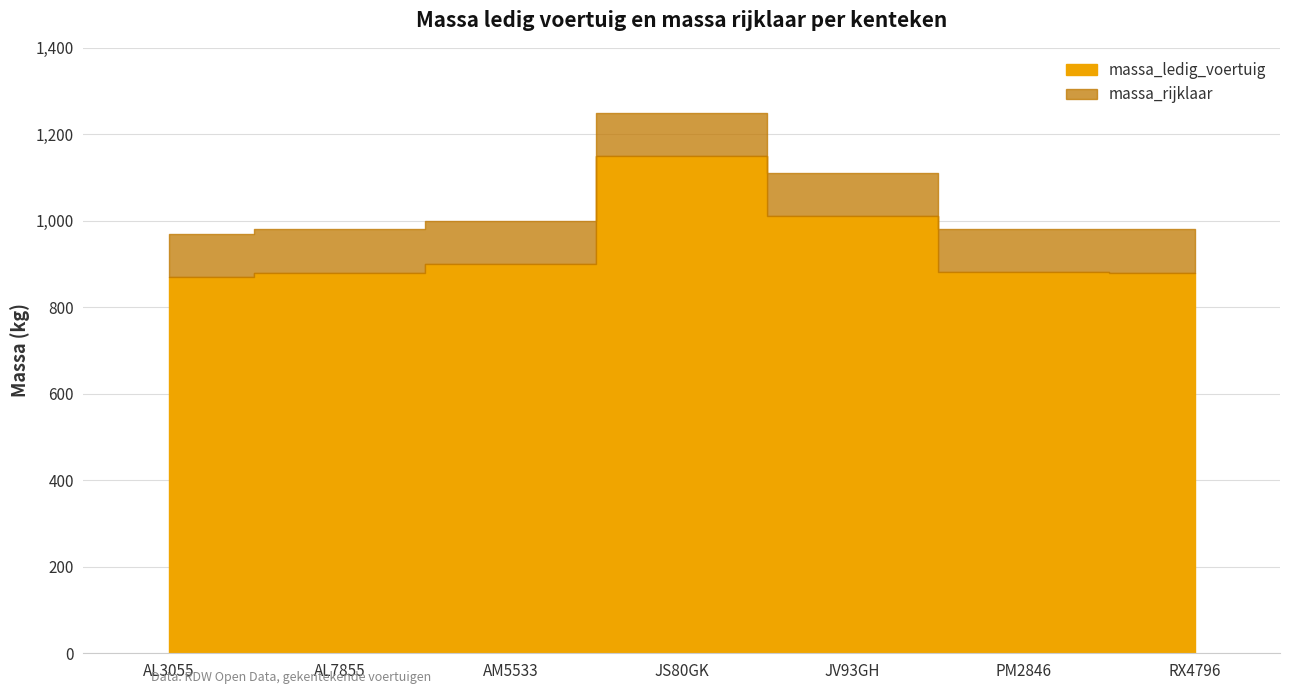

What is the value of the massa_ledig_voertuig point at the 3rd from the left?

900